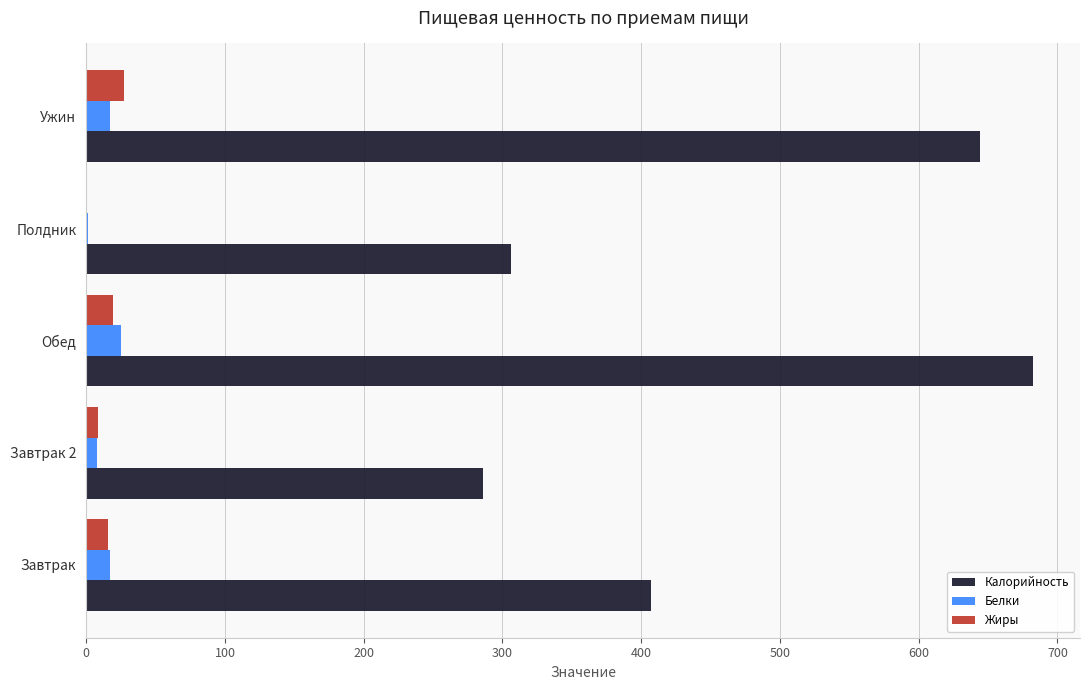

Is it true that Калорийность equals 656.3 at Завтрак?

False